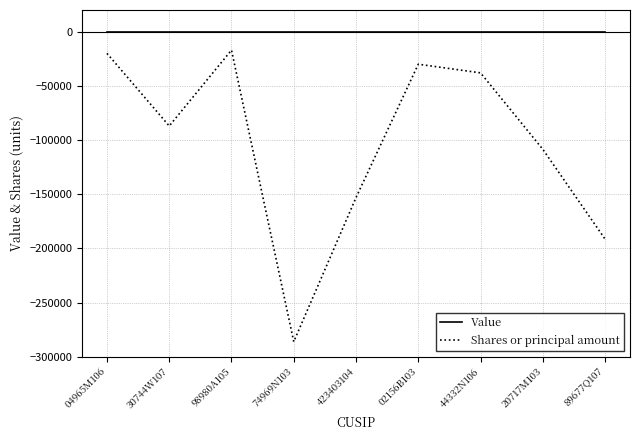

Rank the series at 44332N106 from lowest to highest value.

Shares or principal amount, Value